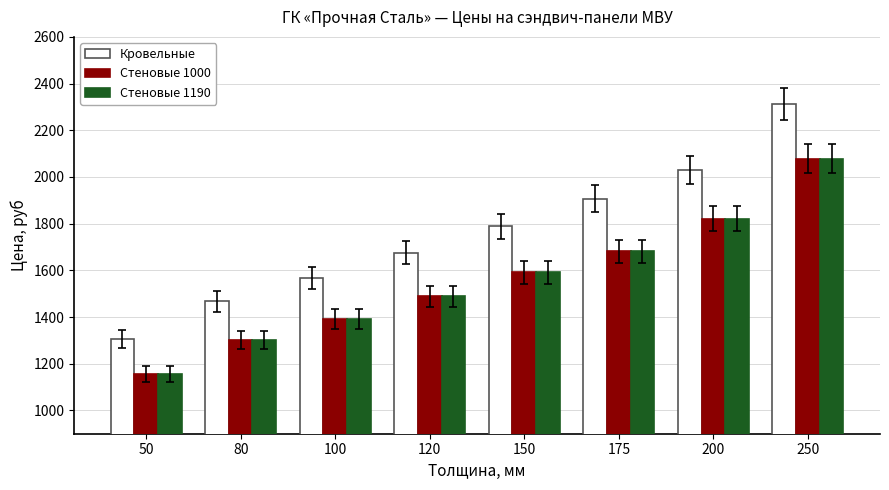

What is the average value of the Стеновые 1000 series?

1564